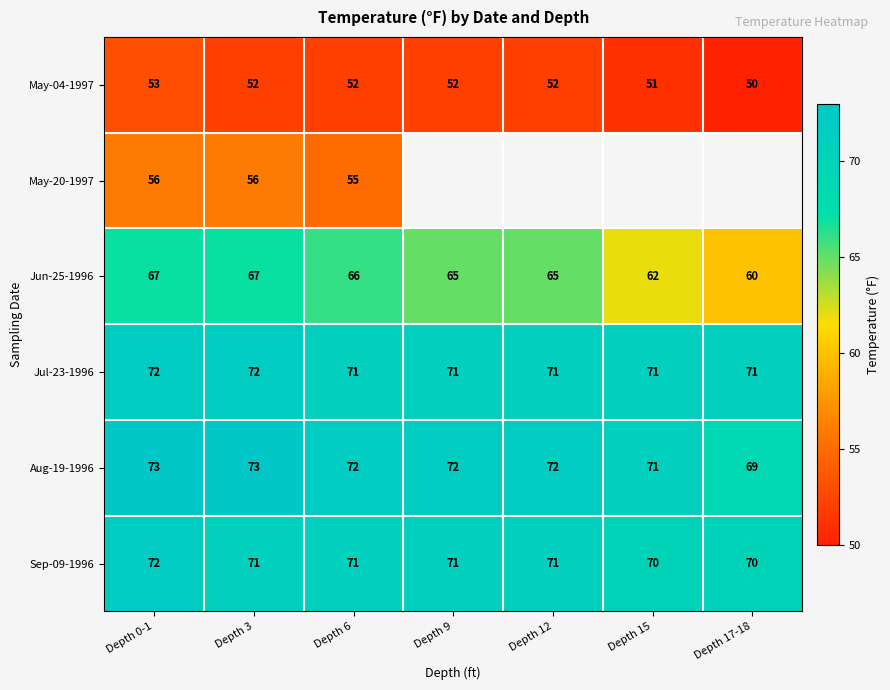

Where does the Jun-25-1996 series first go above 65?

Depth 0-1